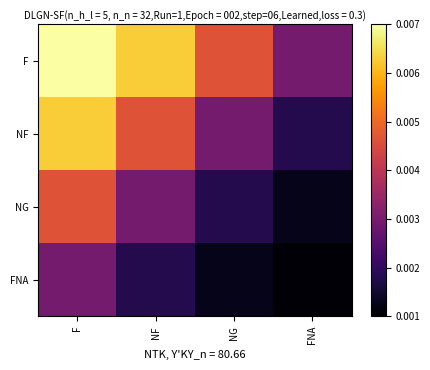

Between FNA and NF, which is larger?

NF